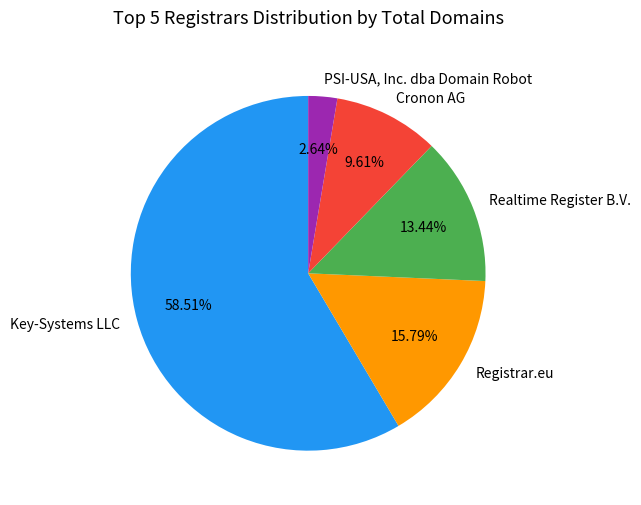

Which category accounts for the majority?

Key-Systems LLC